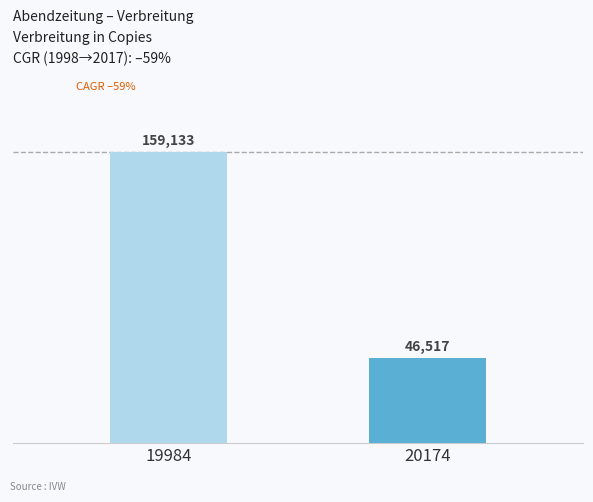

Reading left to right, transcribe all the data shown in this chart.

19984=159133	20174=46517